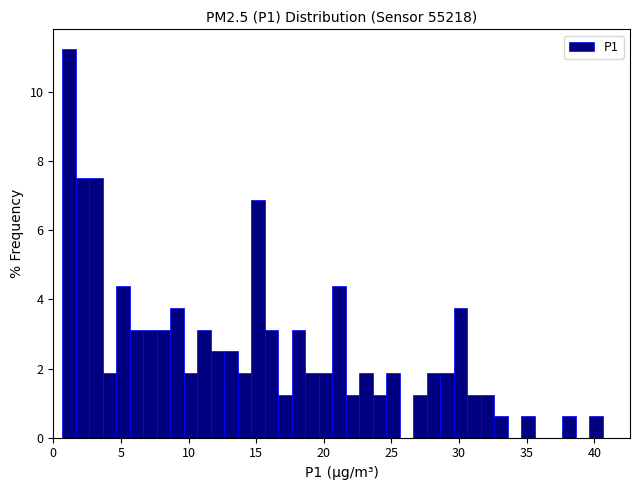

Read against the x-axis, roughly where is the centre of the tallest bar?

1.0